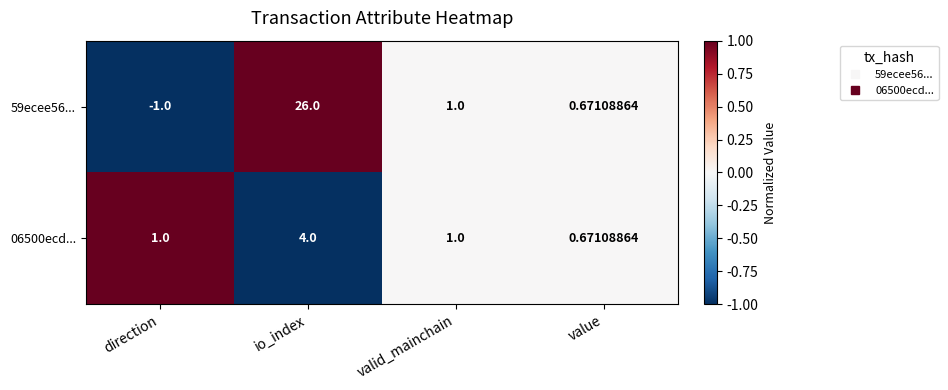

At which label does 59ecee56... first exceed 1?

io_index